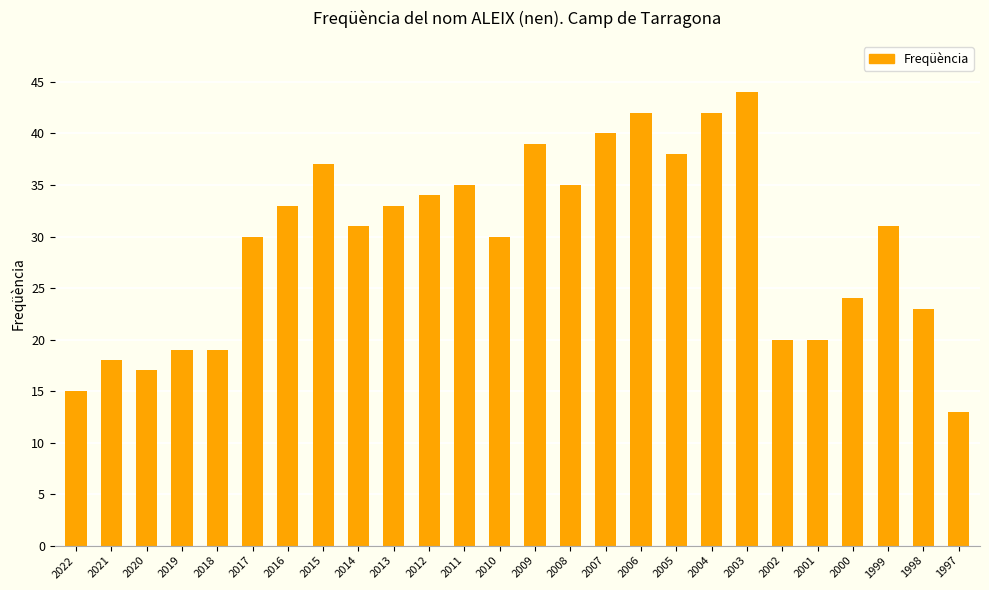

Does the chart contain stacked bars?

No